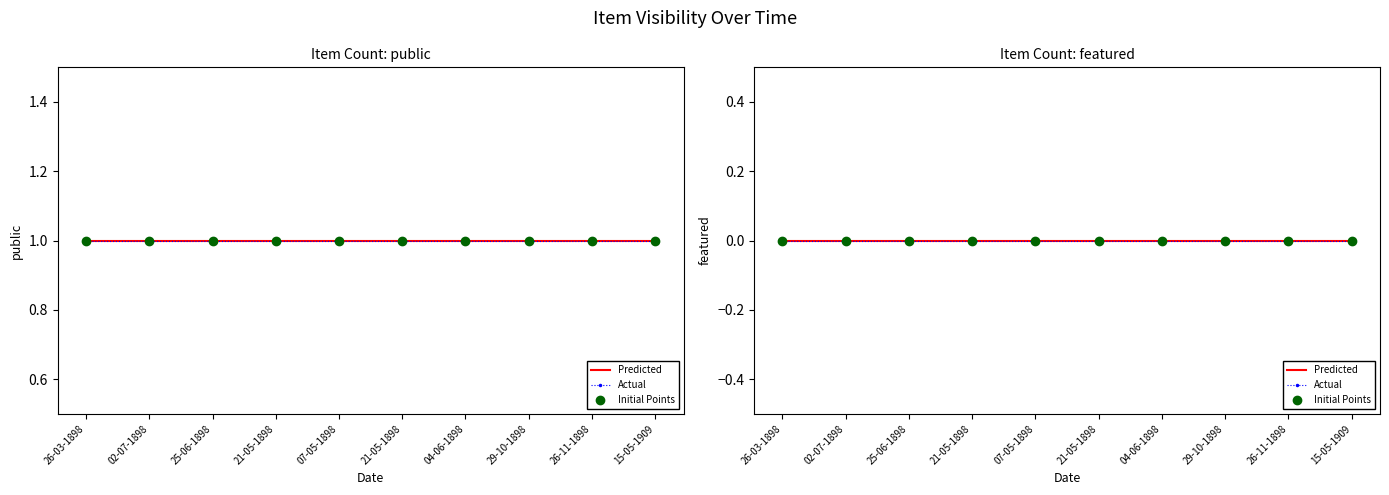

What is the difference between the highest and lowest values at 02-07-1898?

1